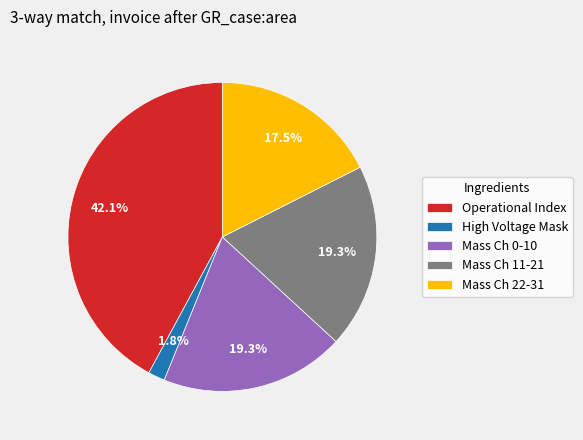

Combined, what portion of the pie is High Voltage Mask and Mass Ch 22-31?

19.3%